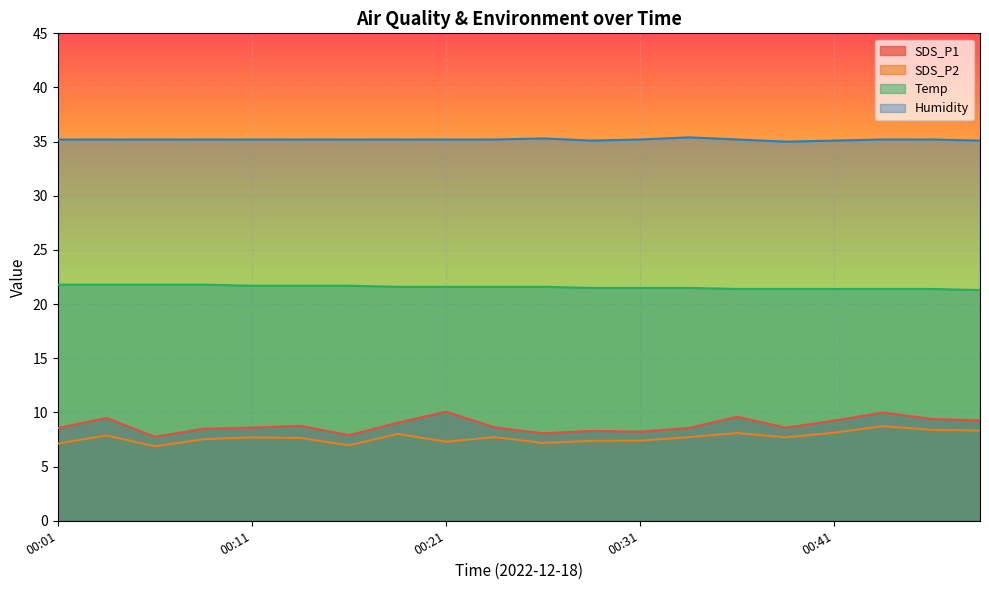

What is the minimum value shown in the chart?

6.9